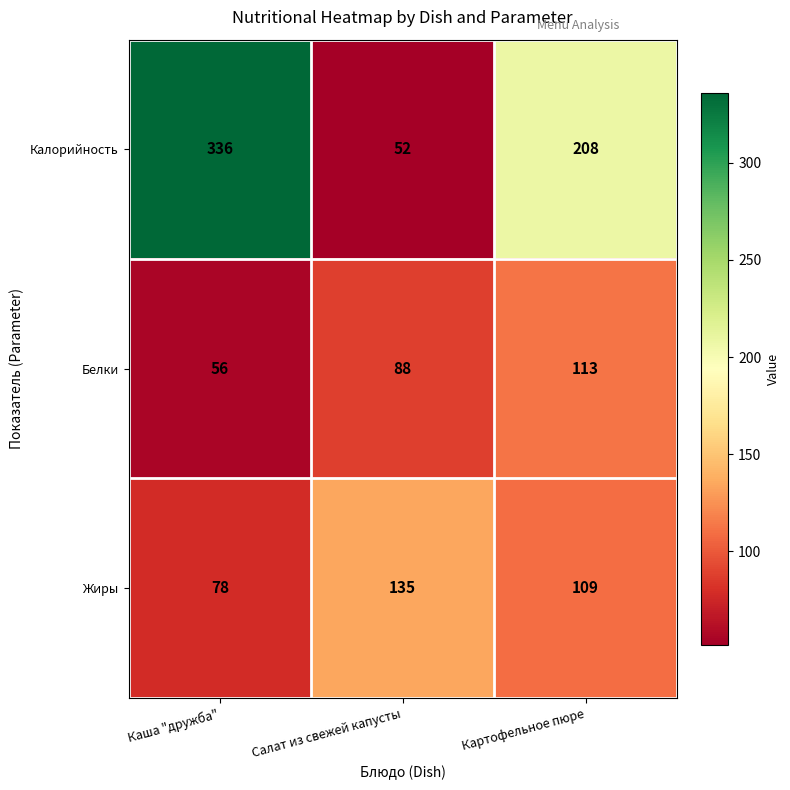

List the series in order of their peak value, highest first.

Калорийность, Жиры, Белки